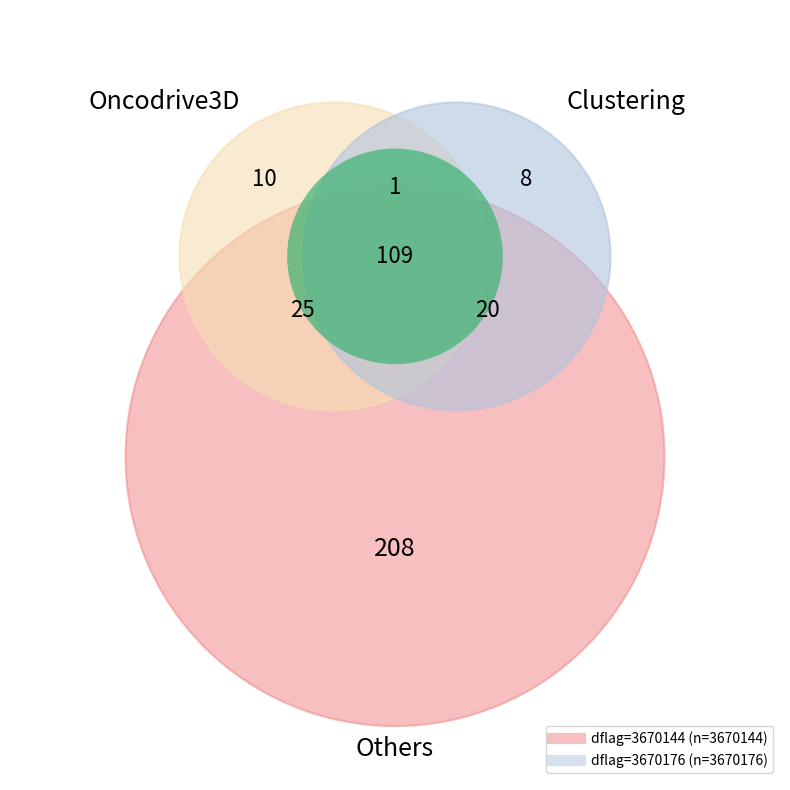

How many slices are in this pie chart?

2